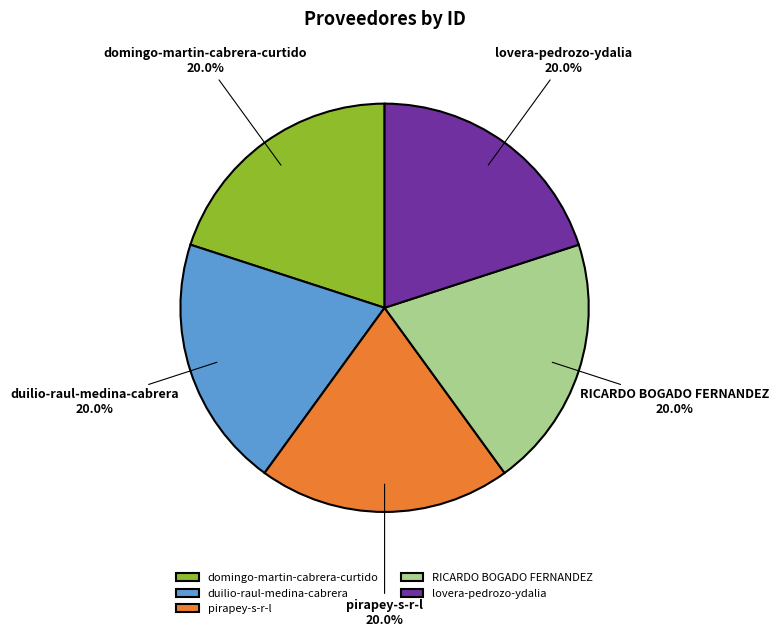

To the nearest percent, what percentage of the pie is RICARDO BOGADO FERNANDEZ?

20%